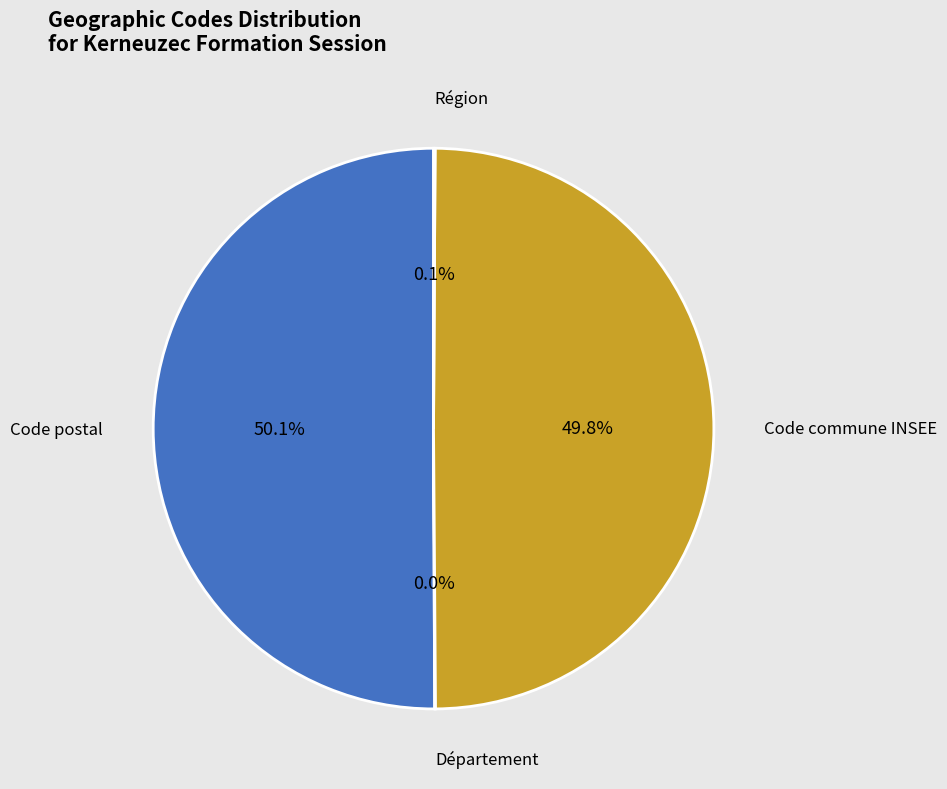

Combined, do Code postal and Code commune INSEE account for over 50%?

Yes